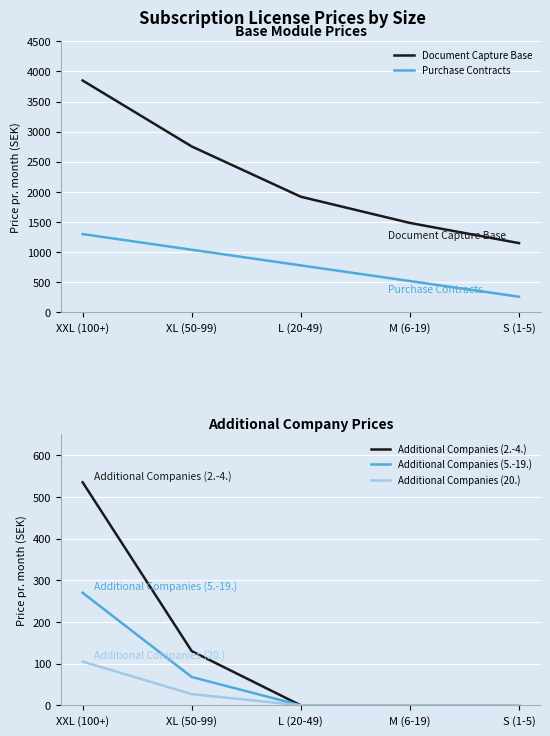

What is the lowest value of the Document Capture Base series?

1150